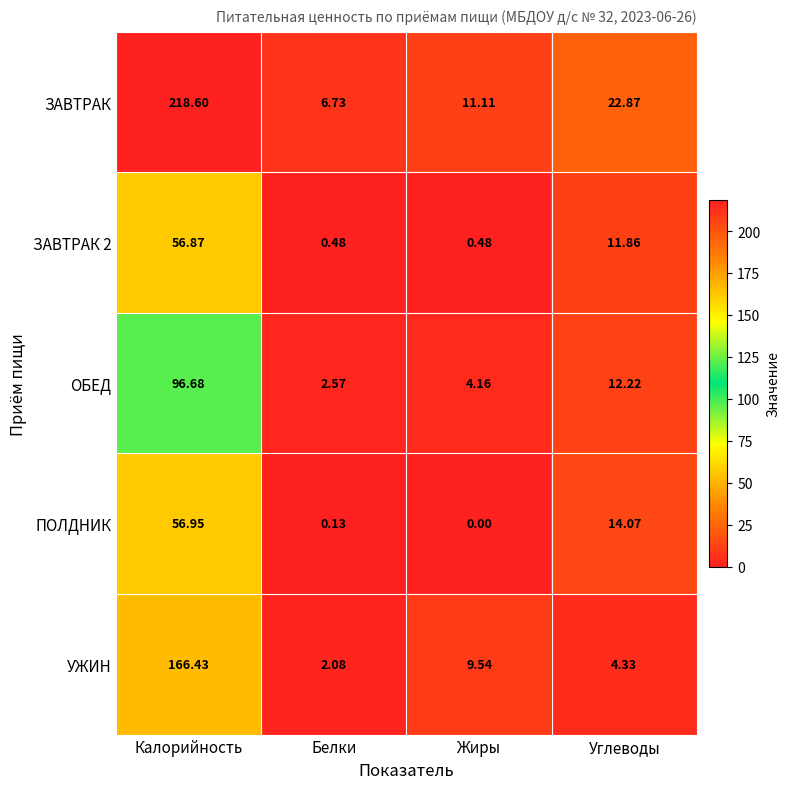

At which category is the sum across all series the highest?

Калорийность